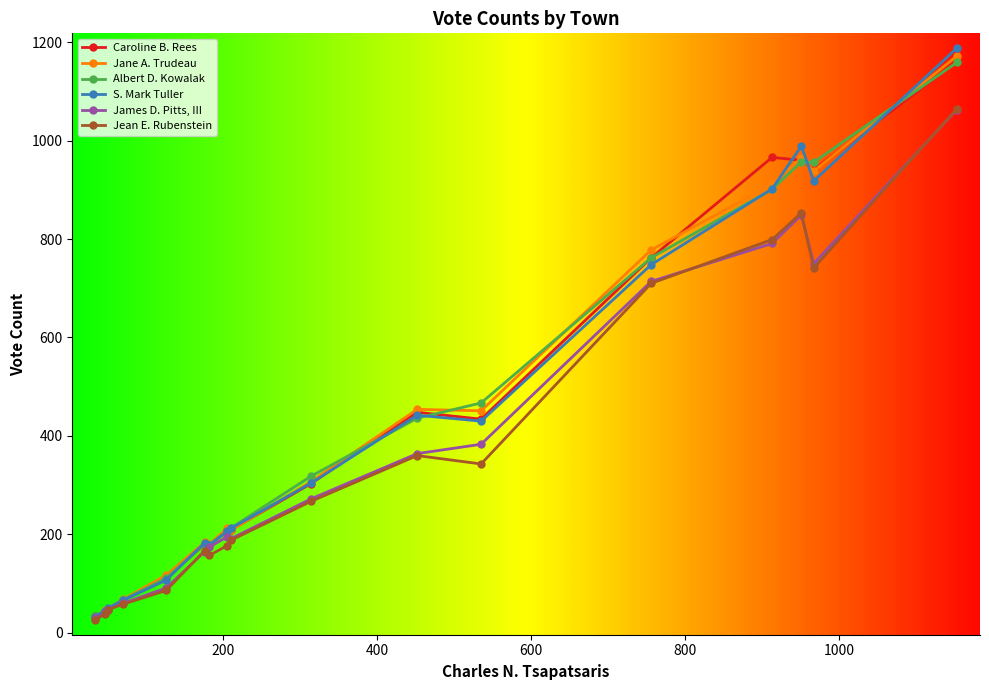

How many data points in S. Mark Tuller are less than 212?

8